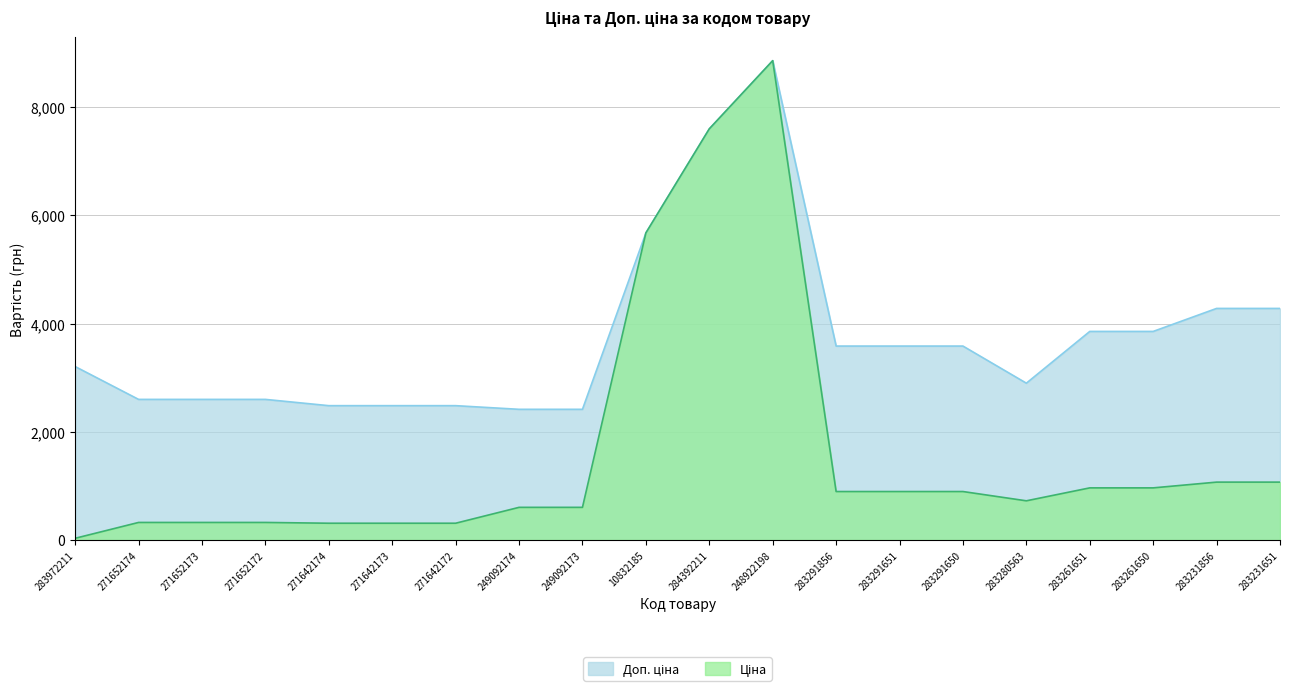

The Ціна series shows 1069.8 at 283231856. True or false?

True